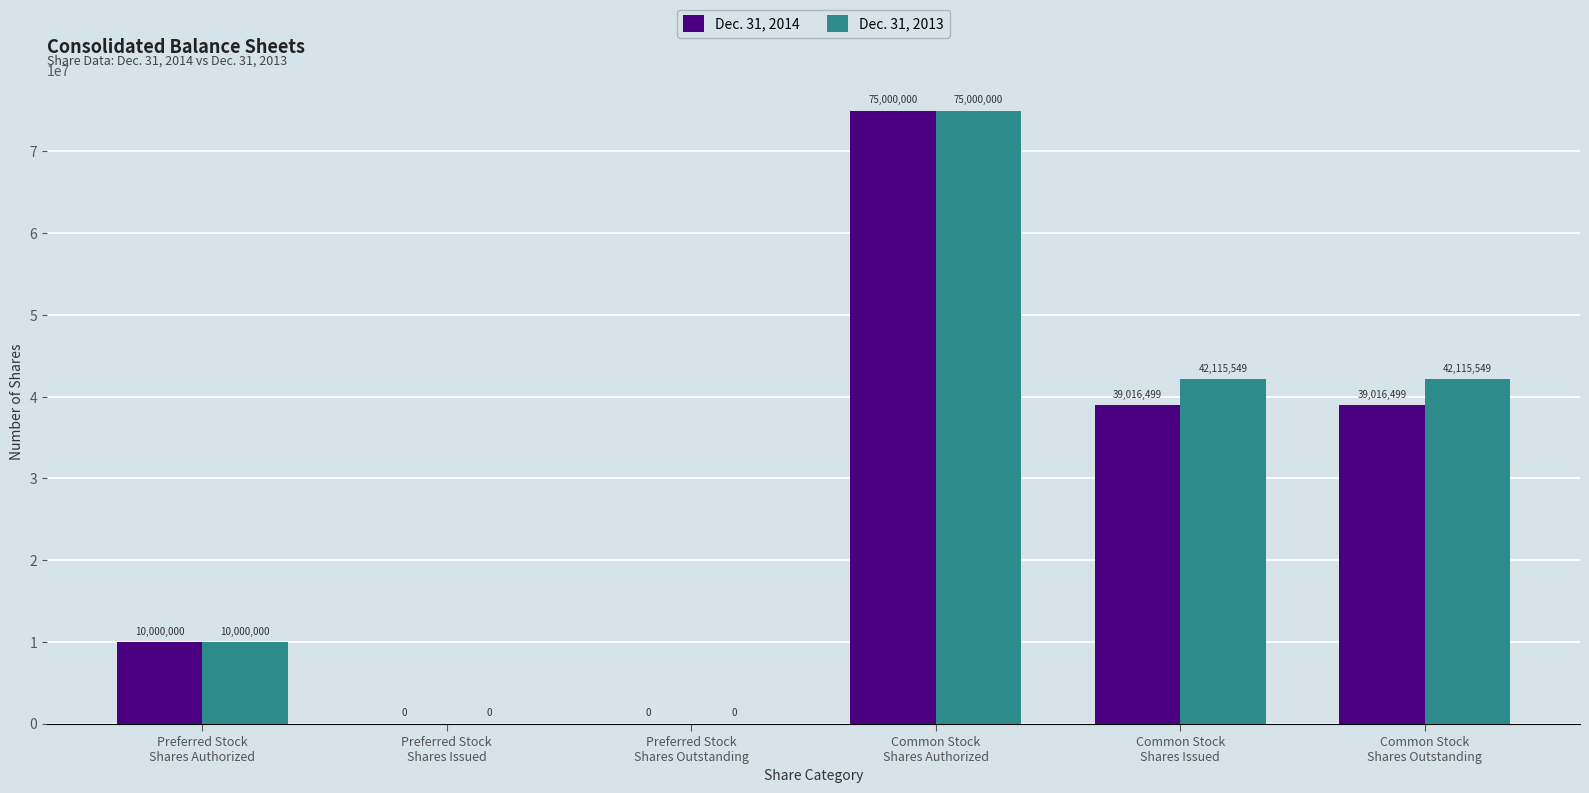

What are all the series names shown in the legend?

Dec. 31, 2014, Dec. 31, 2013